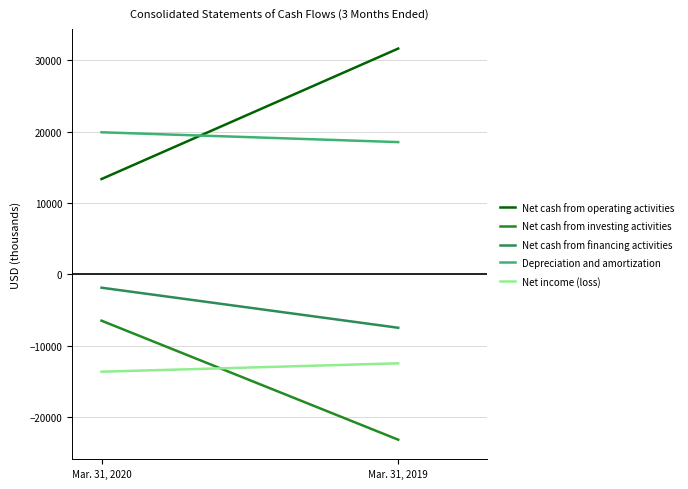

True or false: Net income (loss) has a value of -20933 at Mar. 31, 2020.

False